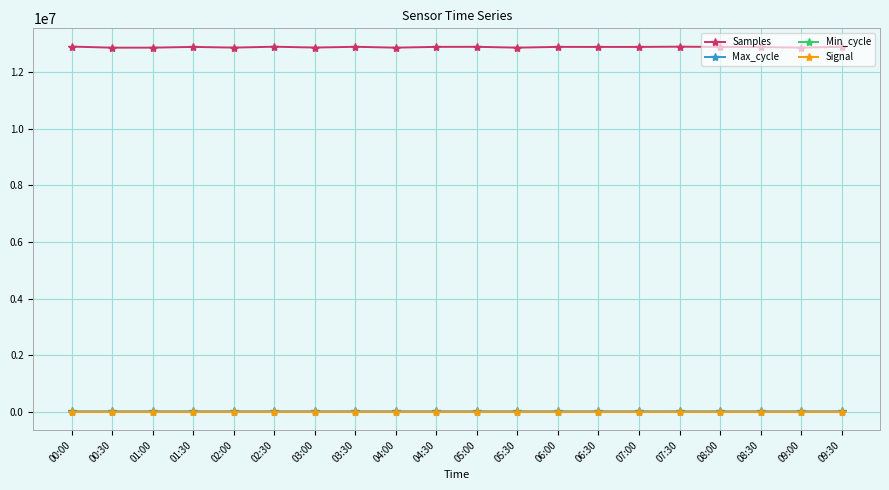

Which series has the largest range (max minus min)?

Samples